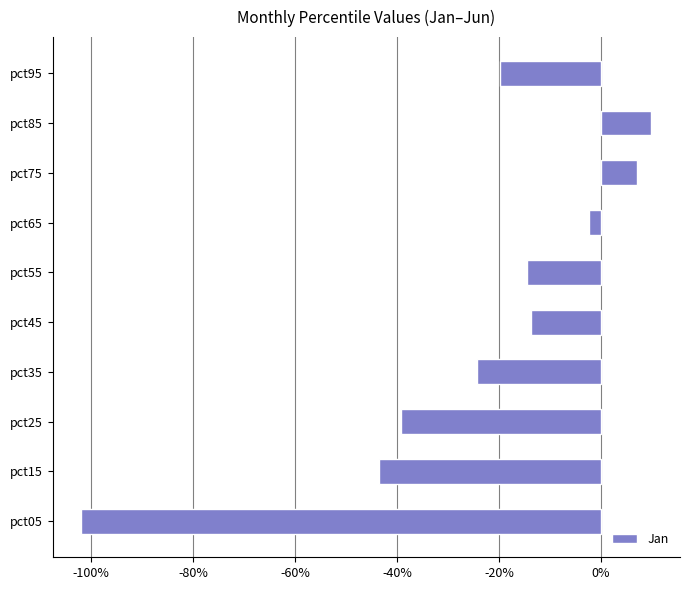

How many values are above zero?

2